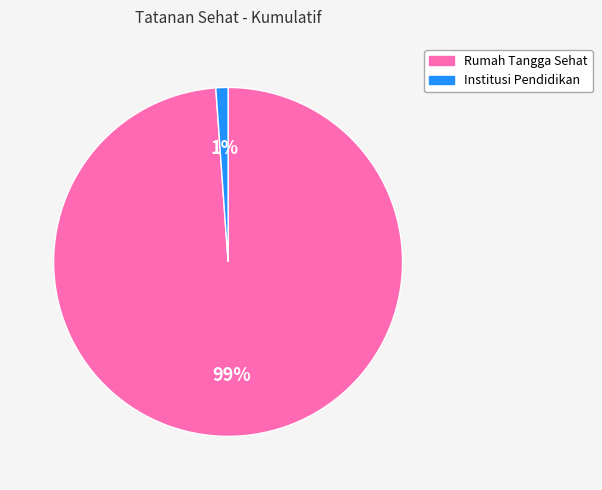

To the nearest percent, what is the difference between the Institusi Pendidikan and Rumah Tangga Sehat slice percentages?

98%